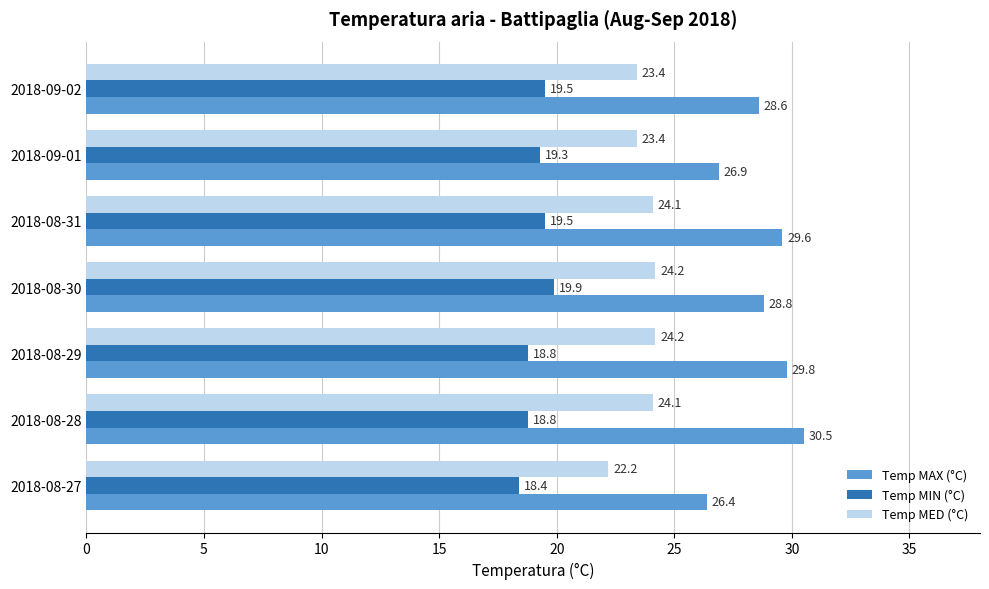

Which series changed the most between 2018-08-28 and 2018-08-30?

Temp MAX (°C)